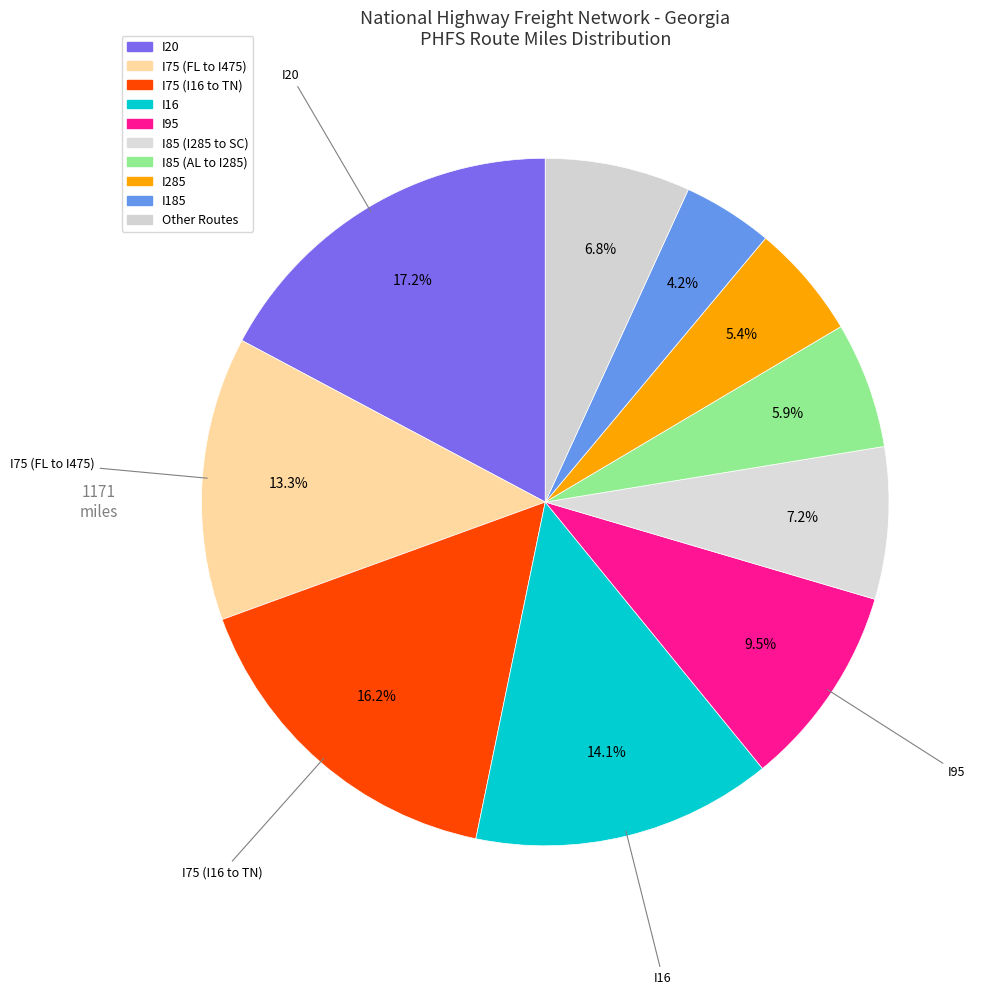

What percentage do I75 (I16 to TN) and I95 together represent?

25.8%